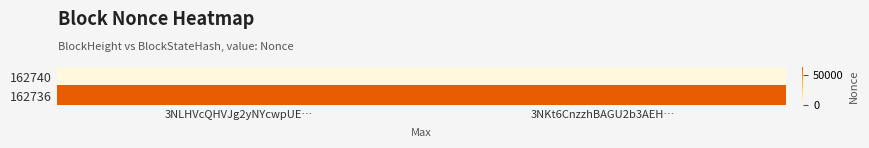

Reading right to left, extract all data points from this chart.

162740: 3NKt6CnzzhBAGU2b3AEH…=0	3NLHVcQHVJg2yNYcwpUE…=0
162736: 3NKt6CnzzhBAGU2b3AEH…=63875	3NLHVcQHVJg2yNYcwpUE…=63875